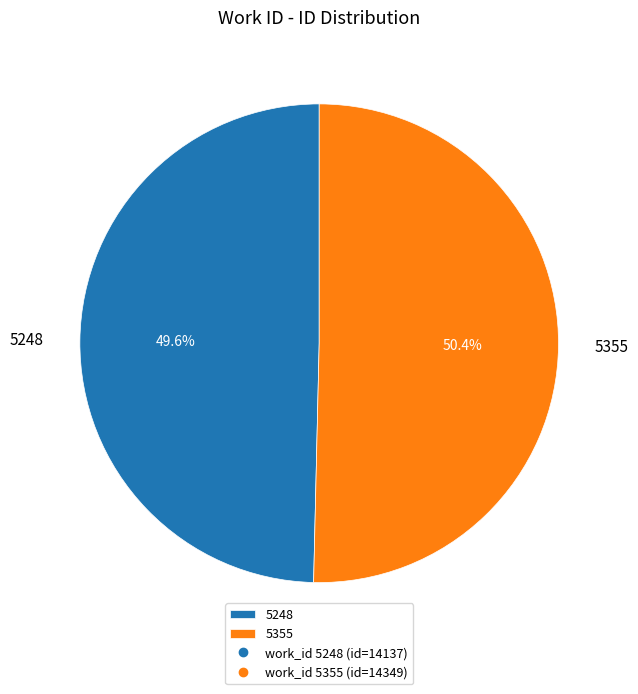

What percentage is the 5355 slice, to the nearest percent?

50%